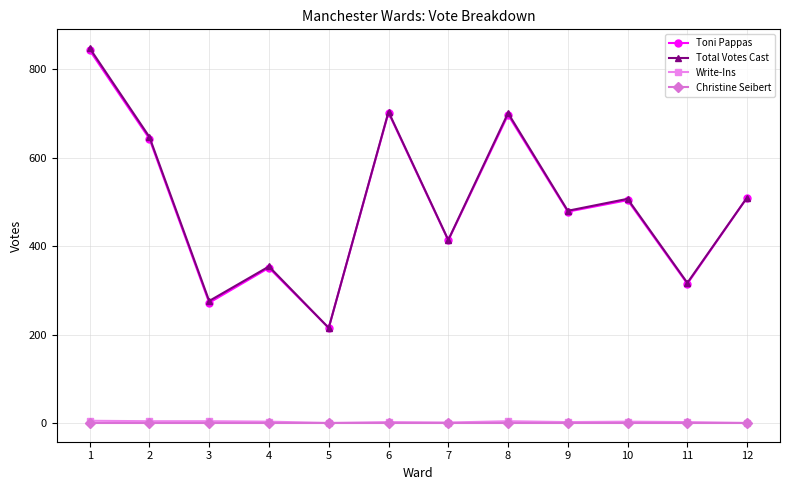

Which series changed the most between 2 and 10?

Total Votes Cast